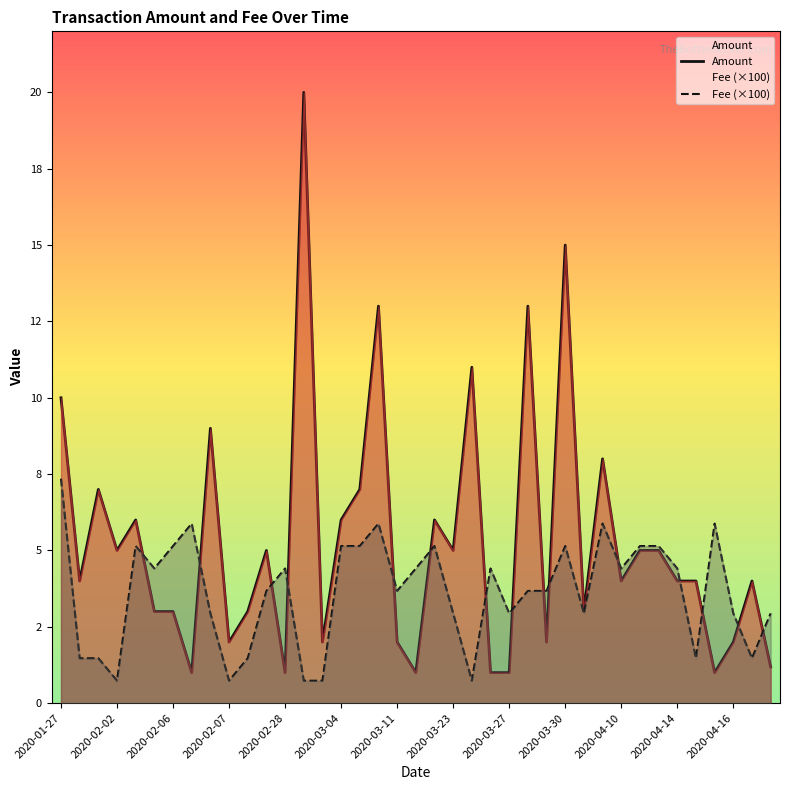

The Fee (×100) series shows 1.4 at 26. True or false?

False